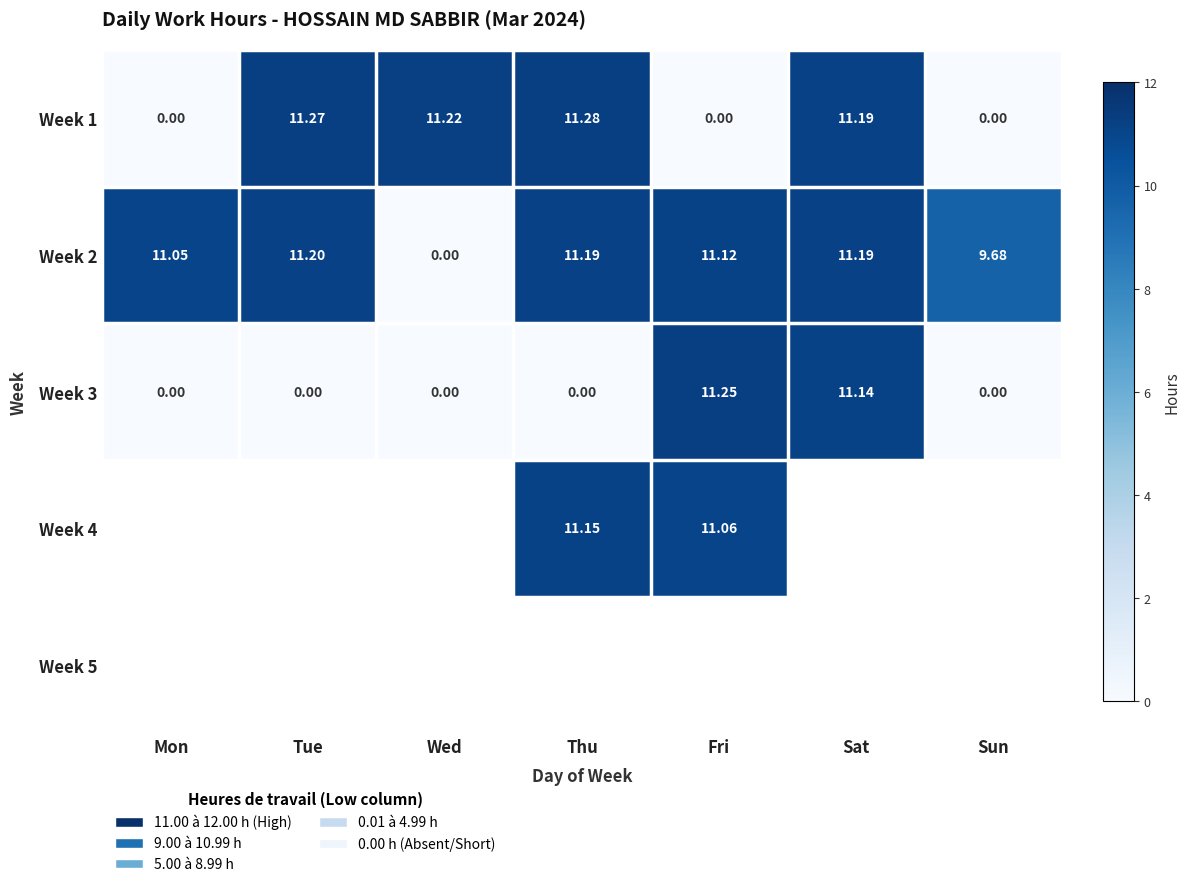

Is the value of Week 2 at Thu greater than the value of Week 1 at Sun?

Yes